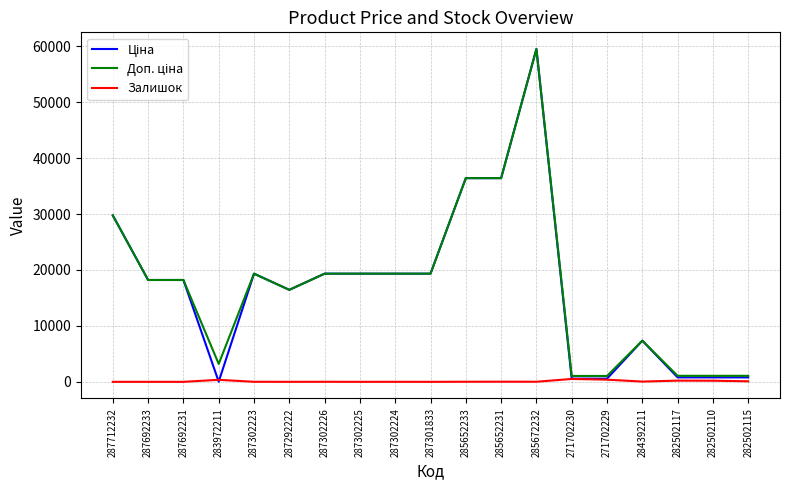

What is the total value across all series at 287712232?

59523.0